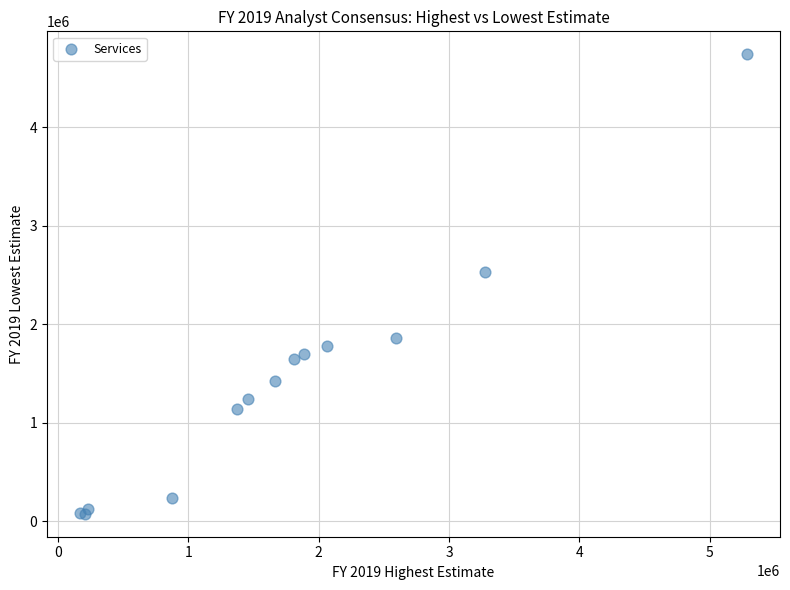

What Y value in the scatter plot is closest to 2407399?

2528000.0